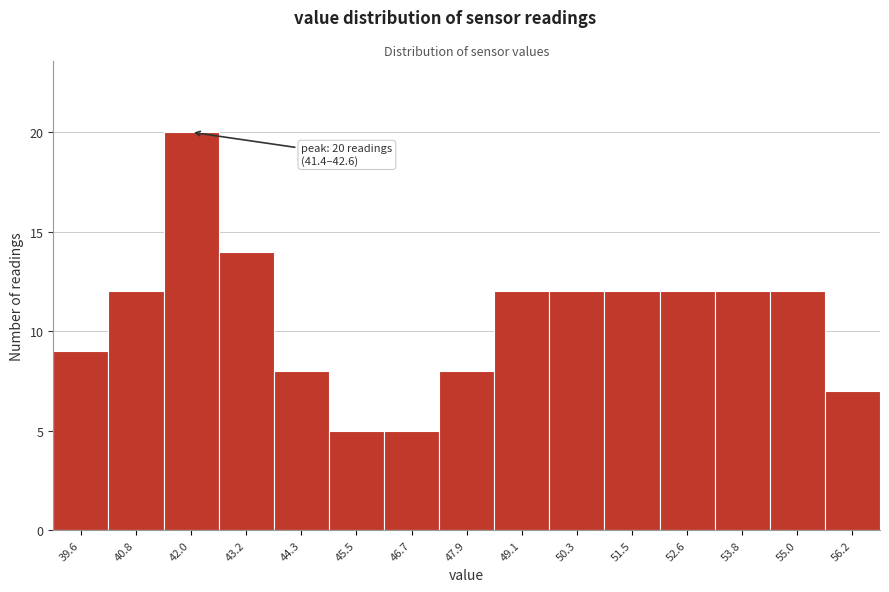

Which range on the x-axis has the tallest bar?

41.4 to 42.6